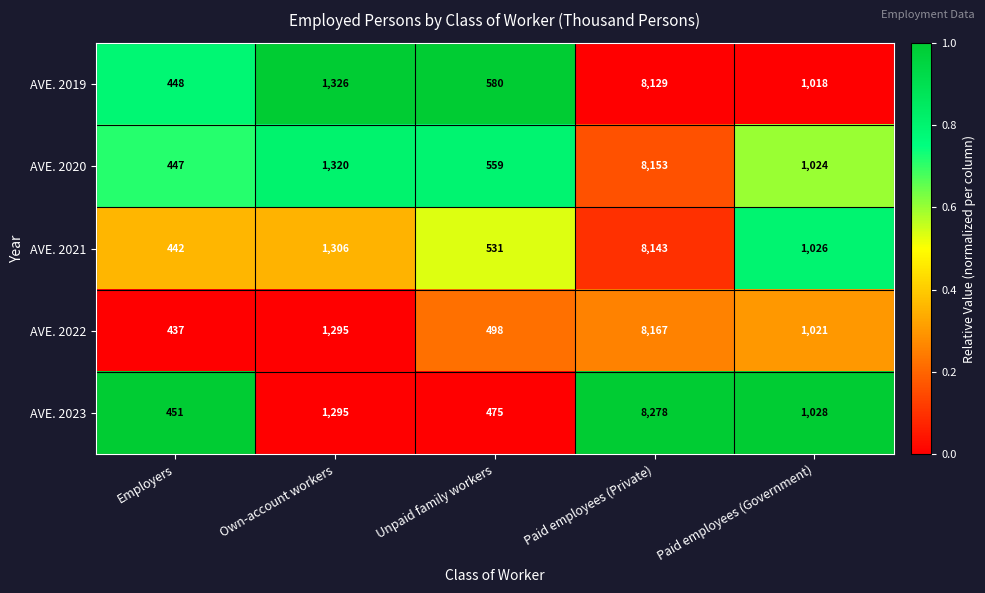

Is it true that AVE. 2021 equals 1306 at Own-account workers?

True